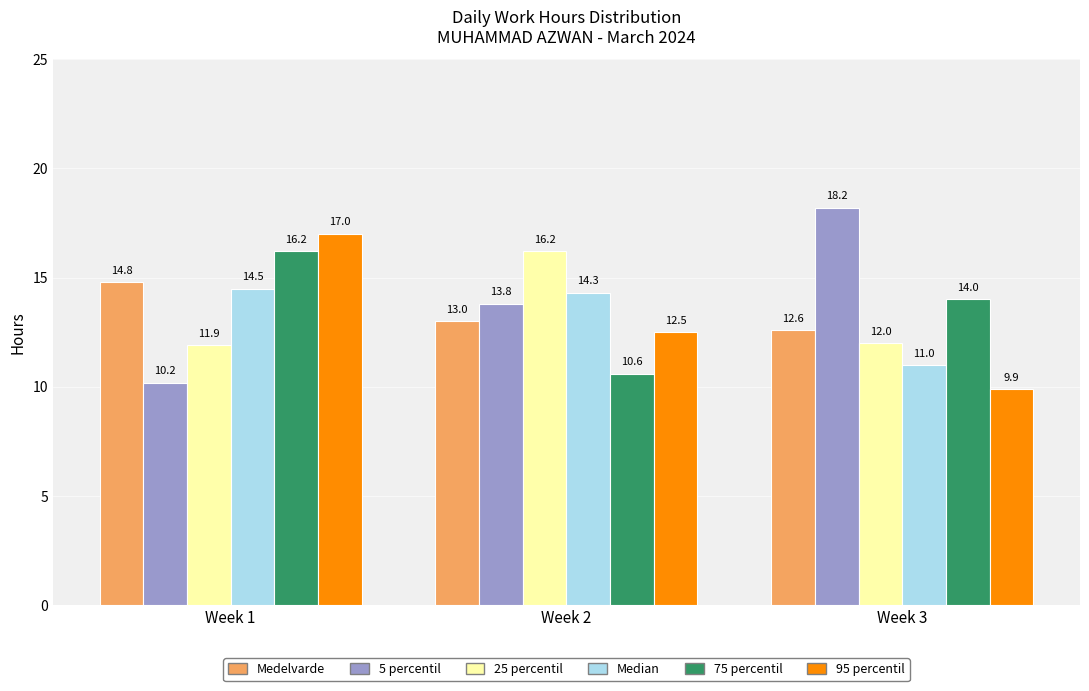

Reading left to right, transcribe all the data shown in this chart.

Medelvarde: 14.8	13.0	12.6
5 percentil: 10.2	13.8	18.2
25 percentil: 11.9	16.2	12.0
Median: 14.5	14.3	11.0
75 percentil: 16.2	10.6	14.0
95 percentil: 17.0	12.5	9.9